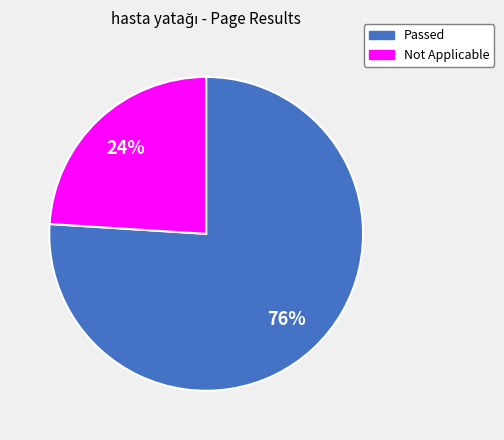

Between Not Applicable and Passed, which is larger?

Passed